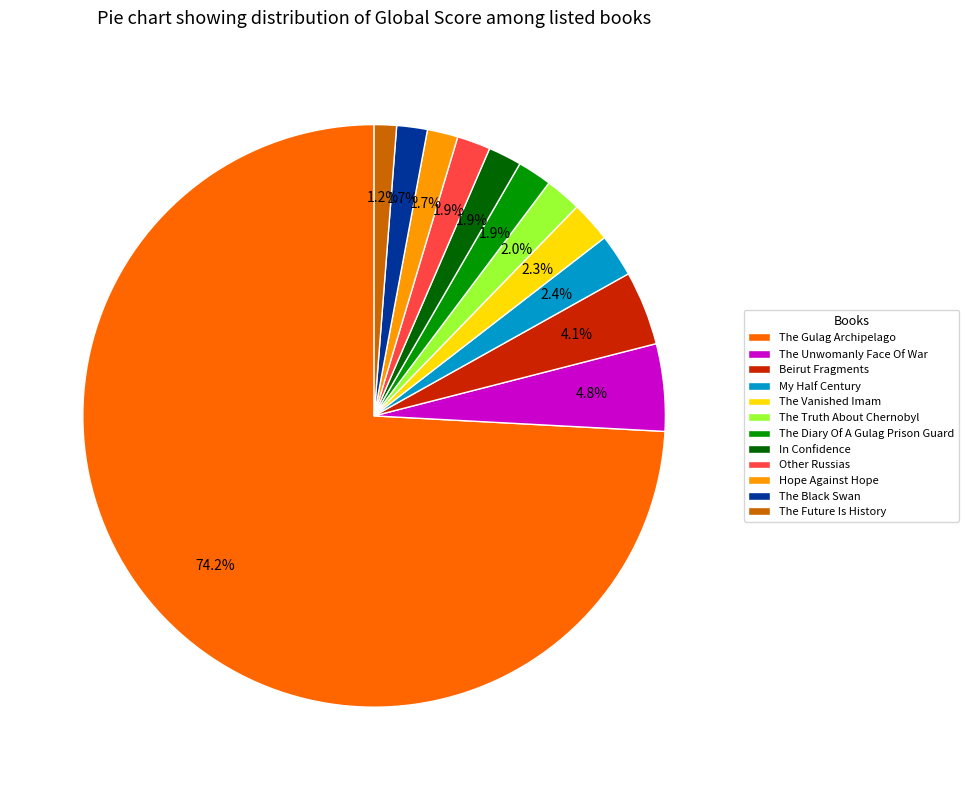

What is the ratio of the value at The Vanished Imam to the value at The Diary Of A Gulag Prison Guard?

1.2